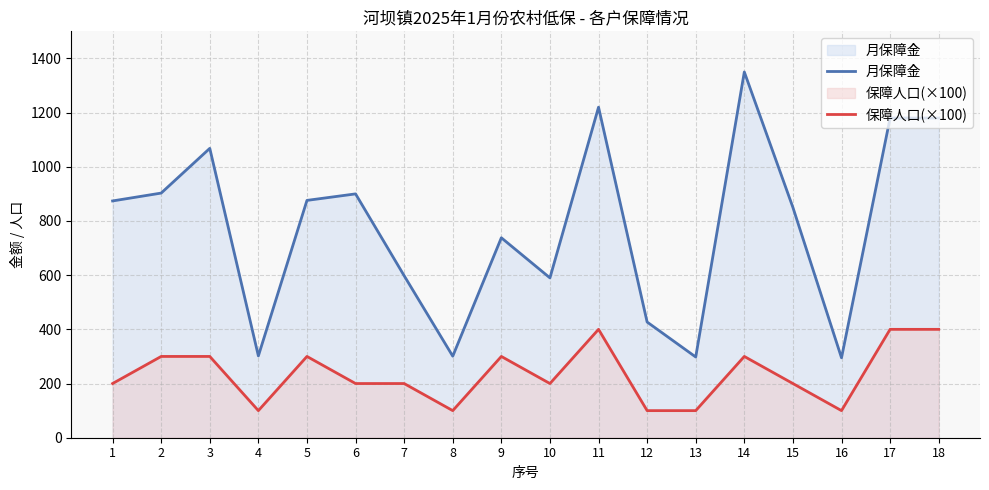

The 月保障金 series shows 1390 at 5. True or false?

False